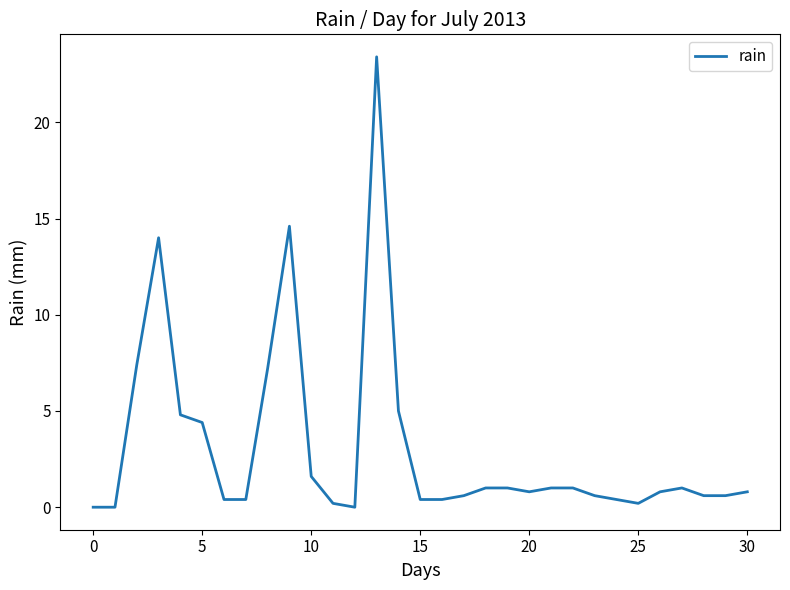

What is the greatest value displayed?

23.4